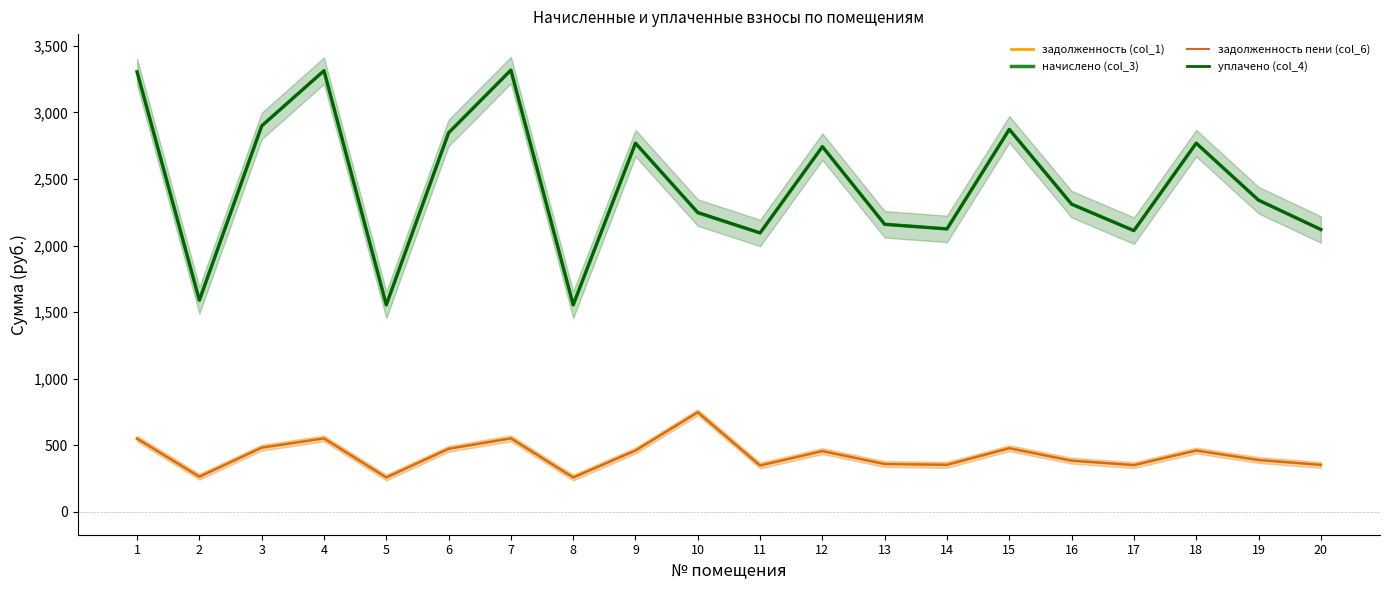

How many values in the задолженность пени (col_6) series are below 457?

10